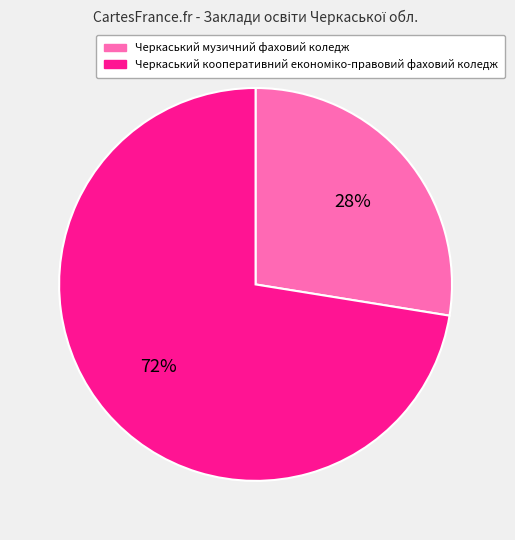

To the nearest percent, what is the average slice percentage?

50%